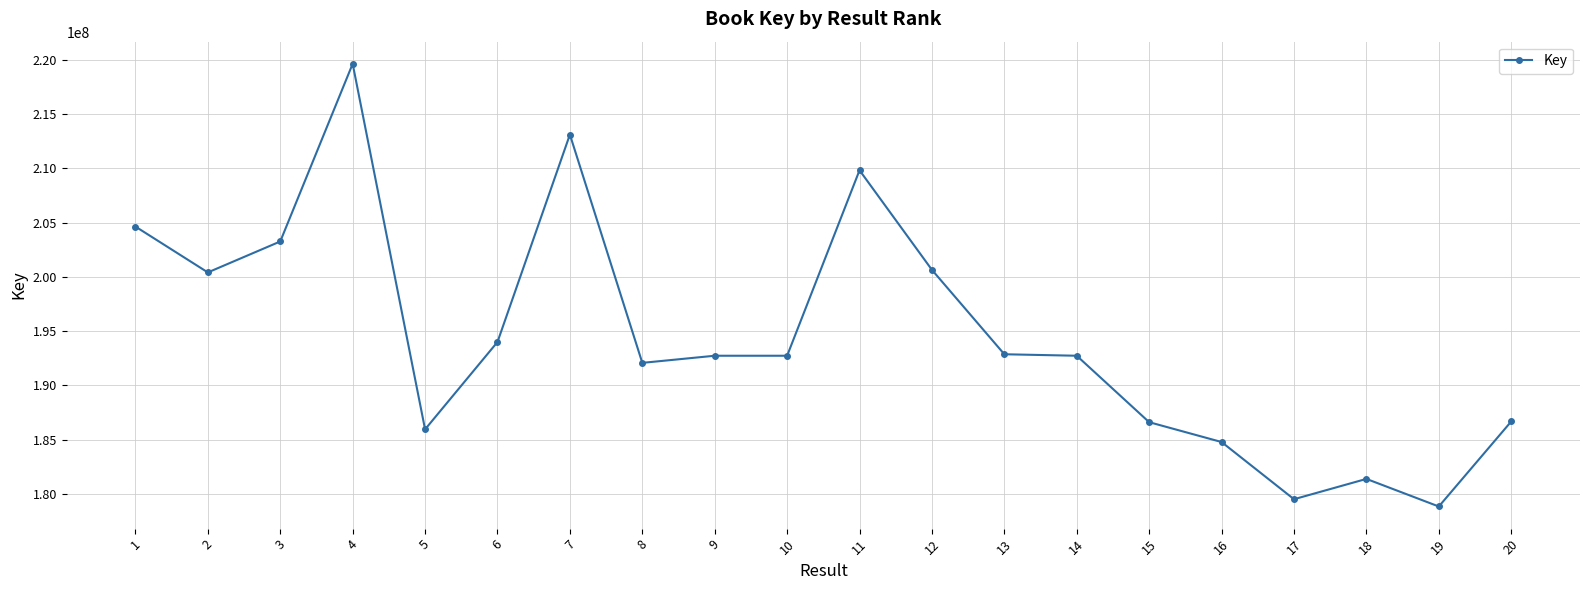

What is the sum of all values?

3892453732